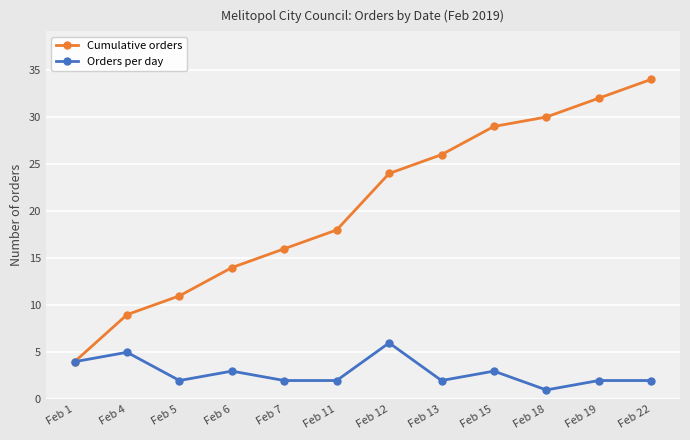

The value of Cumulative orders at Feb 19 is 50. True or false?

False